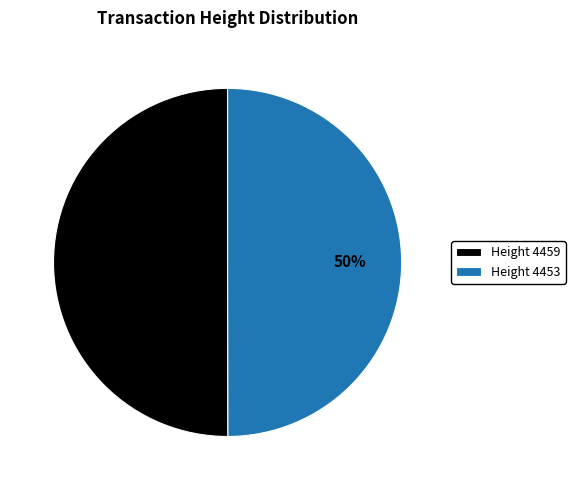

To the nearest percent, what is the average slice percentage?

50%